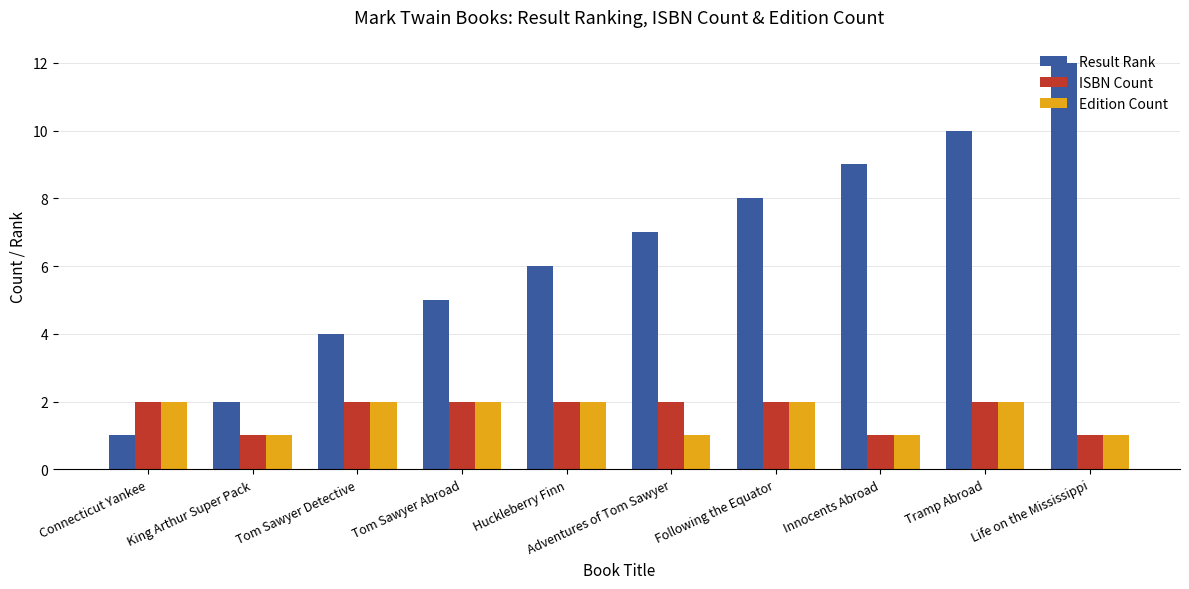

What are all the series names shown in the legend?

Result Rank, ISBN Count, Edition Count